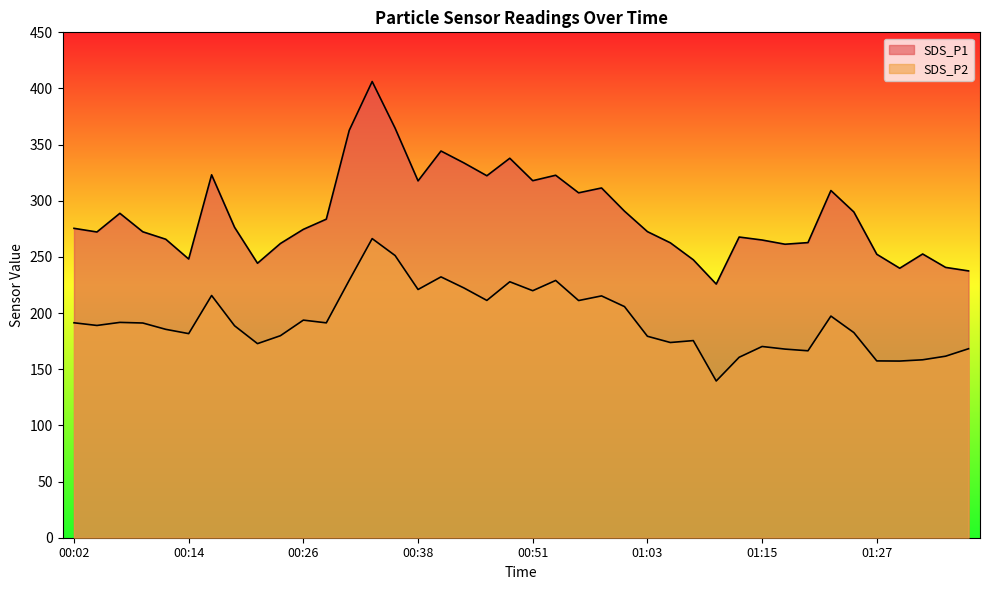

What is the label of the 34th point from the left?

01:22